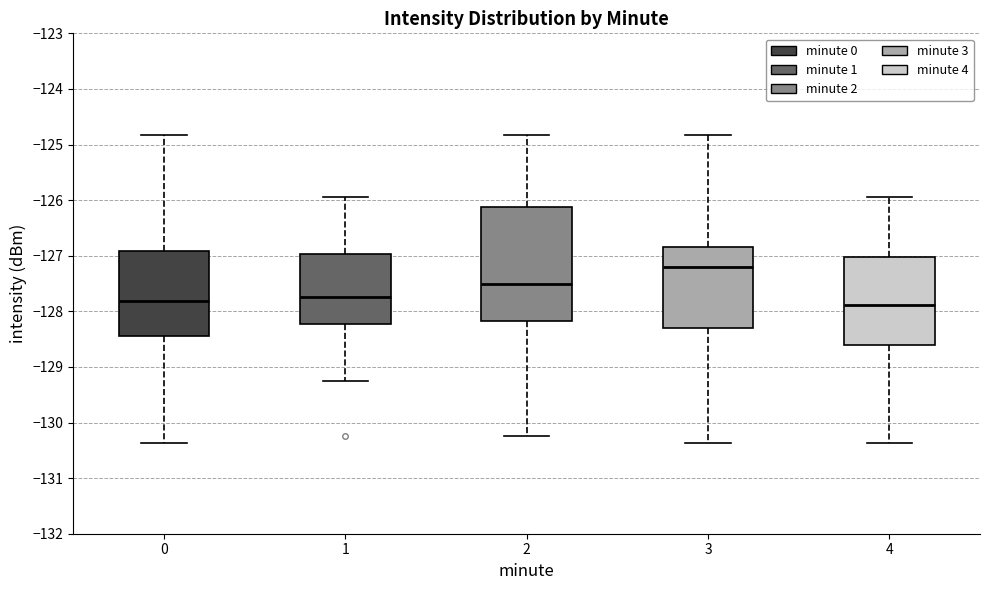

Where is the upper edge of the box at x = 0 on the y-axis? The values are not printed on the chart, so give them approximately, as read against the axis.

-126.9